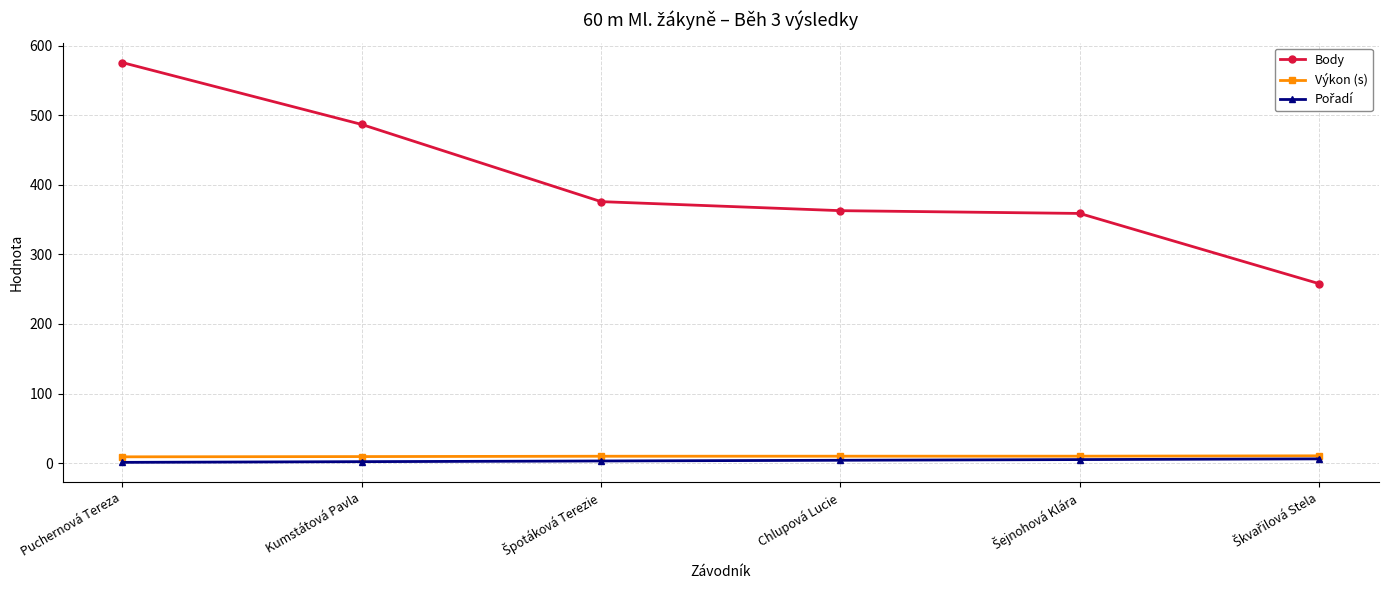

True or false: Výkon (s) has more than 2 interior local peaks.

False